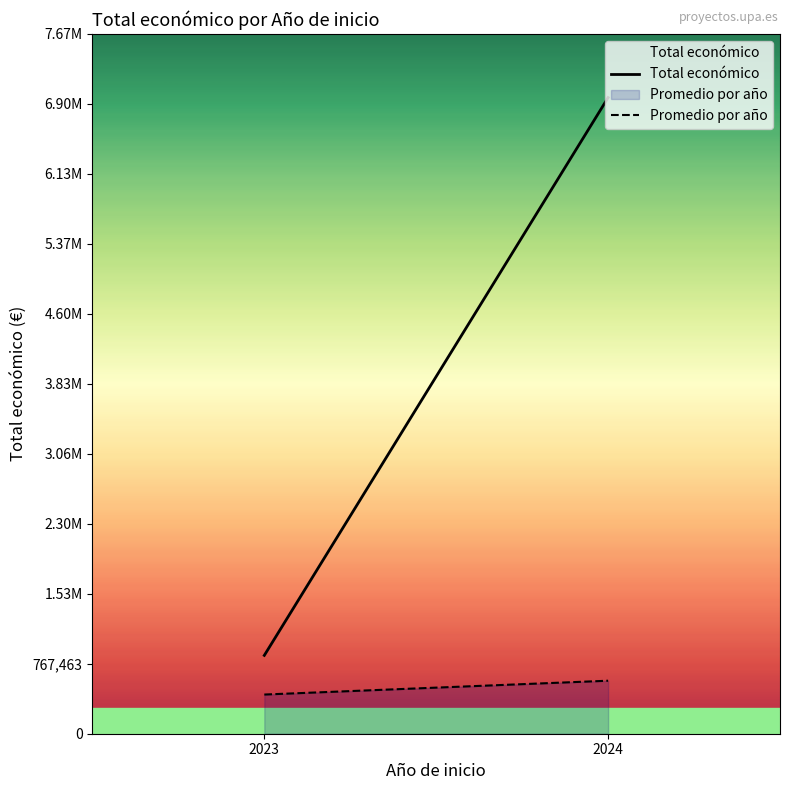

Between 2024 and 2023, which is larger?

2024